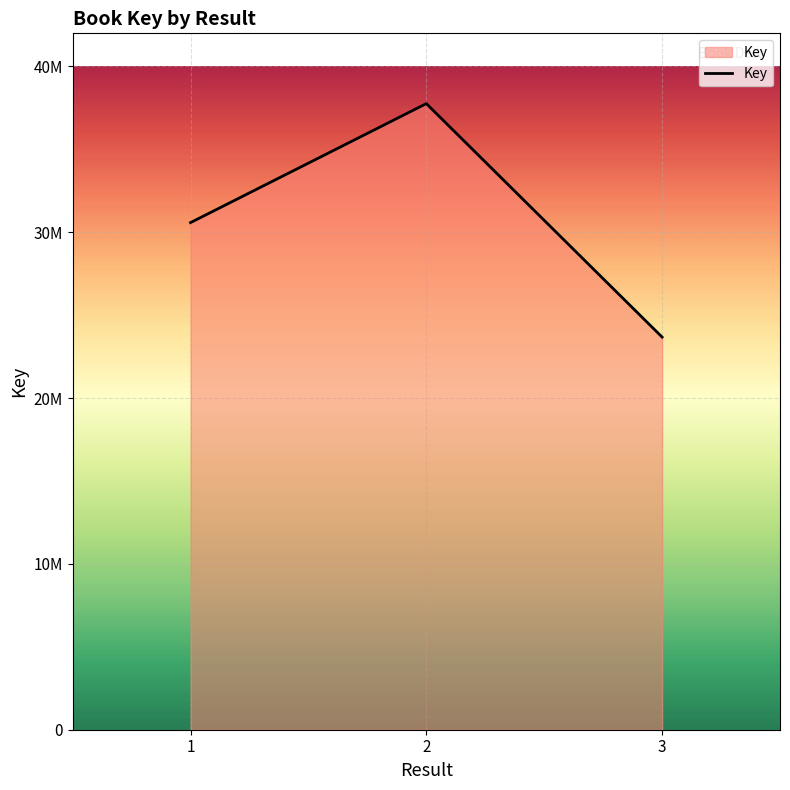

Is this an area chart (filled region under the line)?

Yes